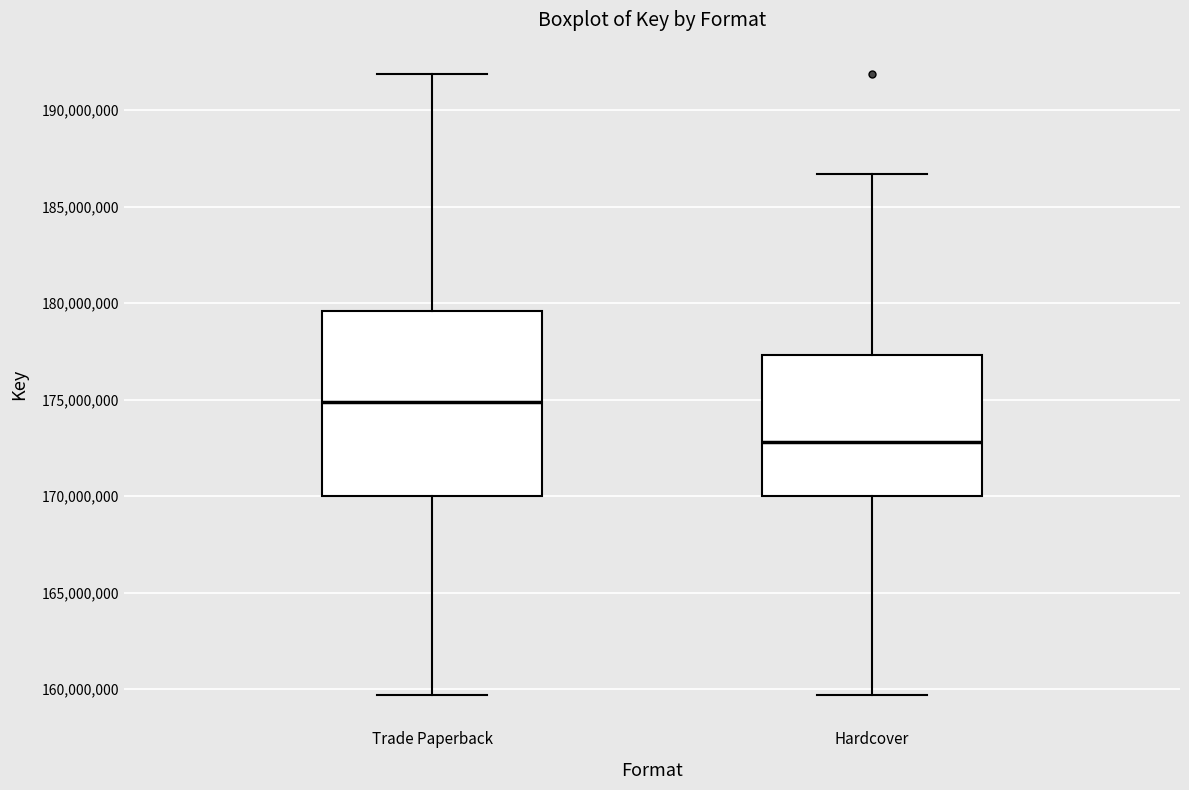

Where does the upper whisker of the box for Hardcover end on the y-axis? The values are not printed on the chart, so give them approximately, as read against the axis.

186500000